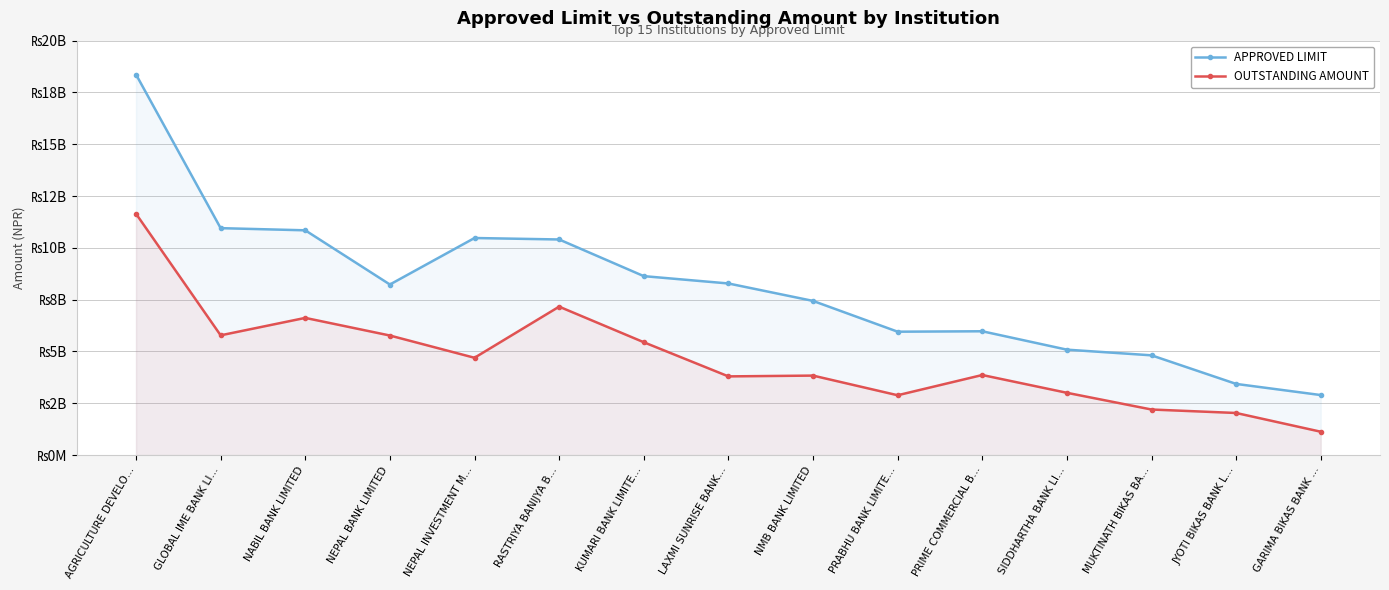

Count the number of categories in the chart.

15